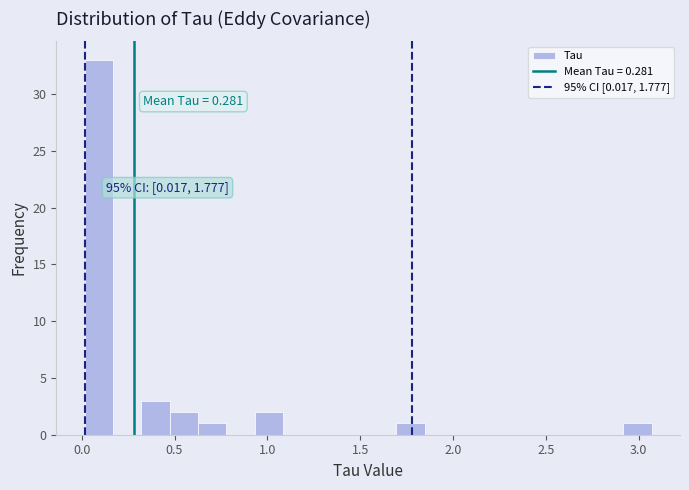

Read against the x-axis, roughly where is the centre of the tallest bar?

0.10